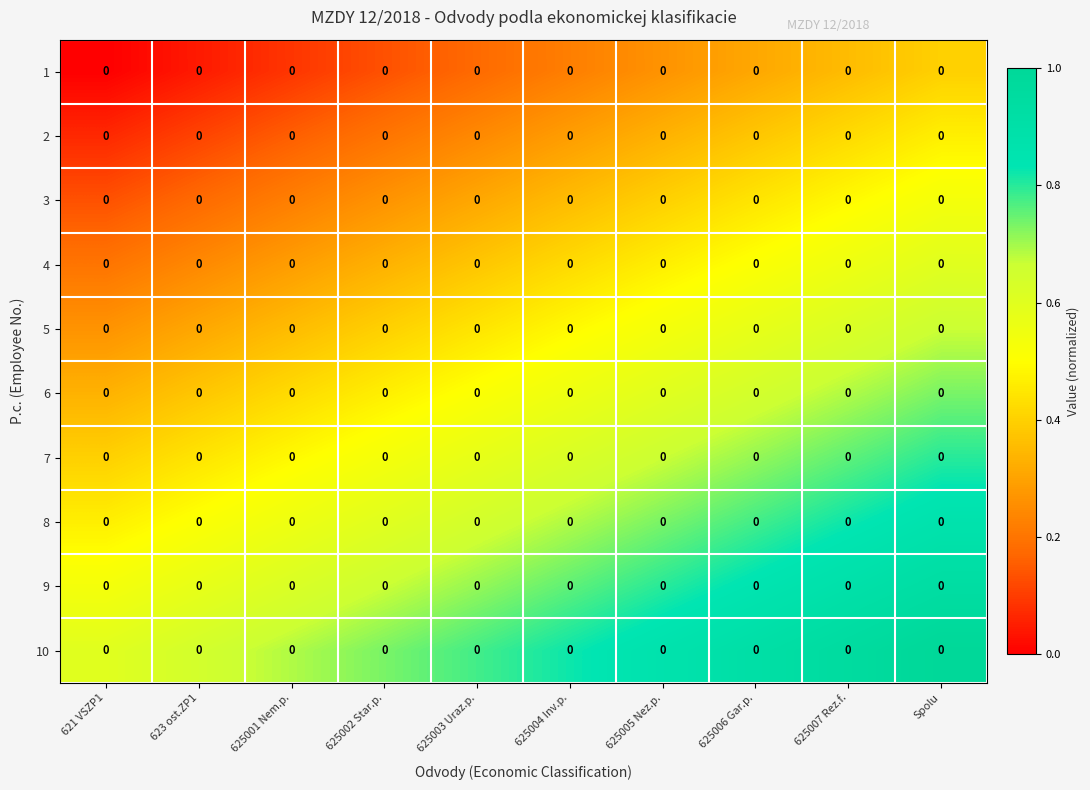

What is the spread (max minus min) of values at 625001 Nem.p.?

0.6